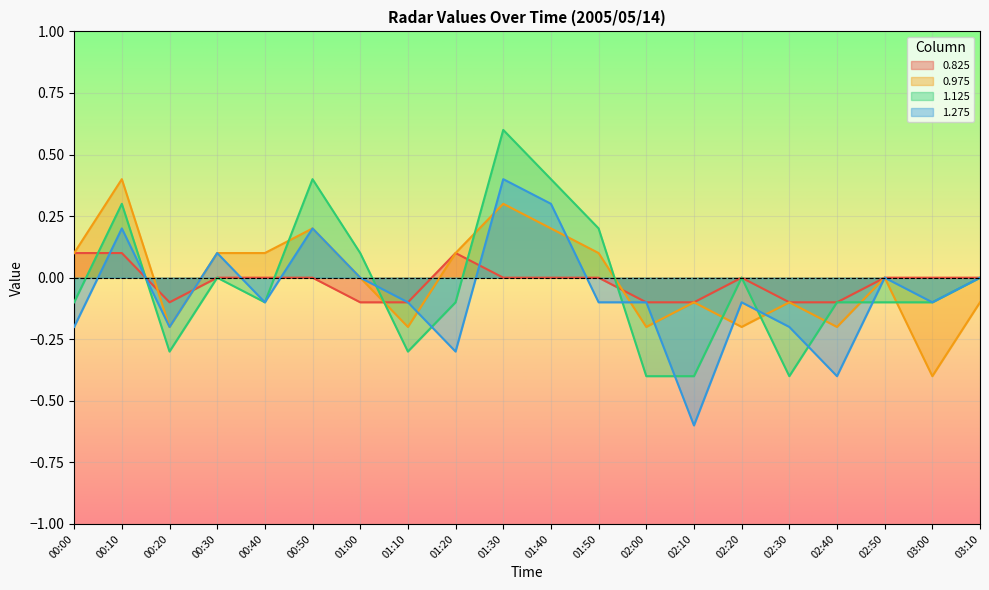

What is the difference between the 1.275 values at 02:30 and 01:50?

0.1